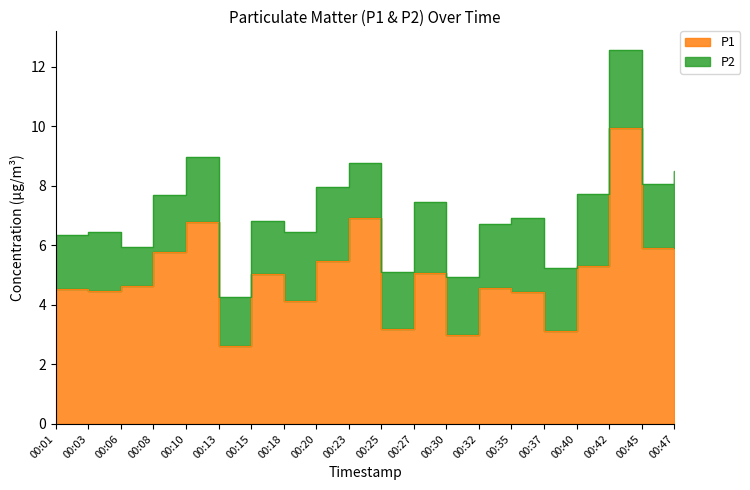

Which has a higher value, 00:35 or 00:18?

00:35